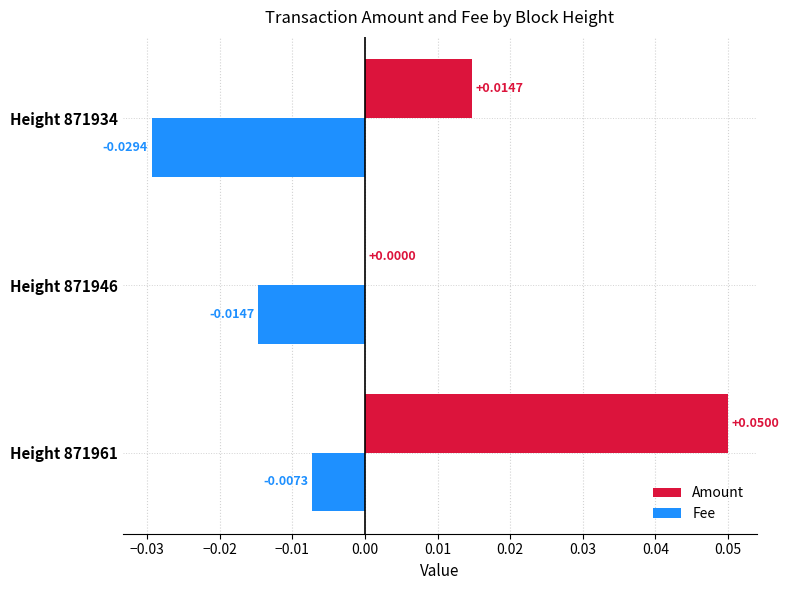

What are all the series names shown in the legend?

Amount, Fee